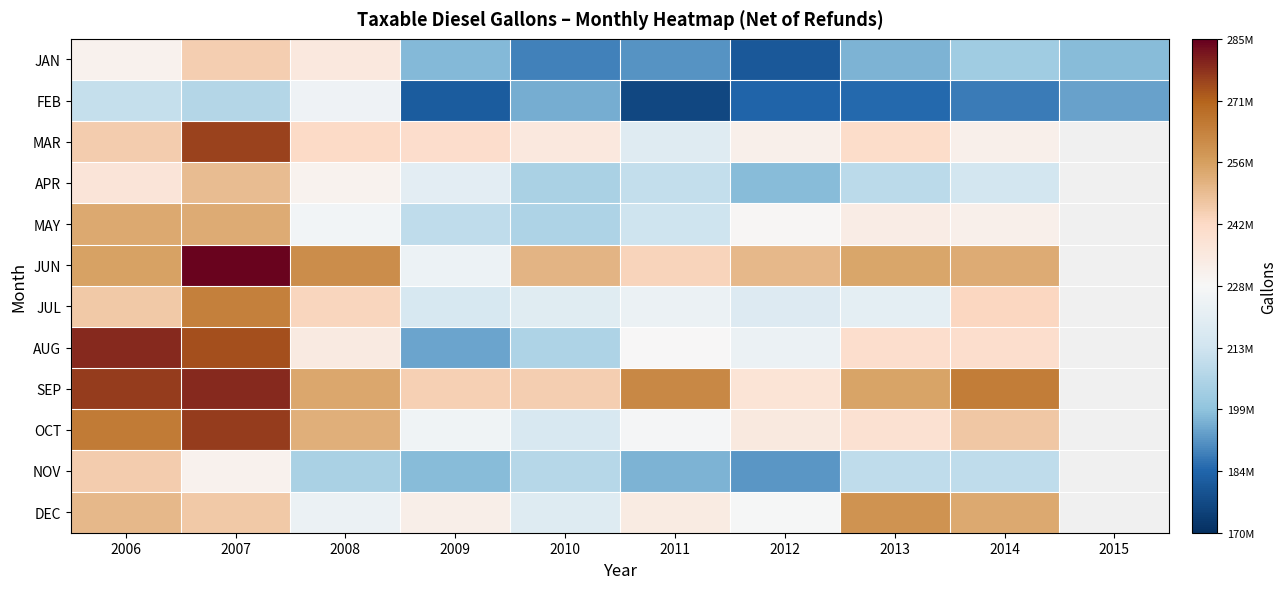

At which label does AUG first exceed 239718243?

2006